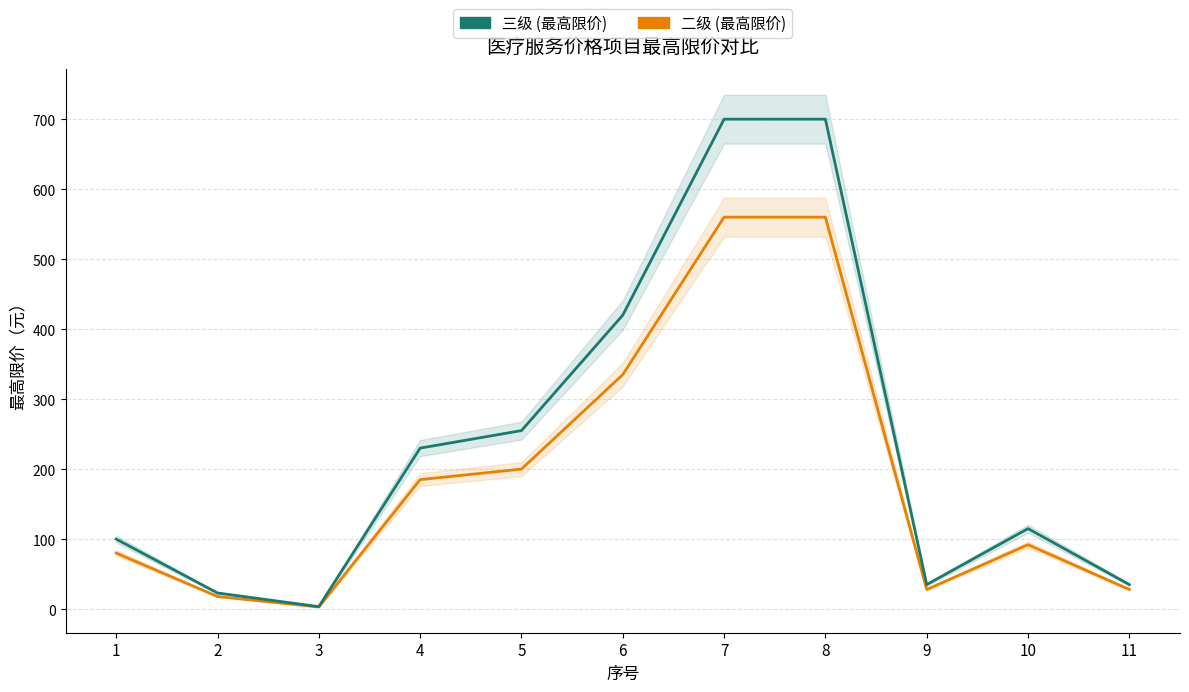

Does the chart display data point markers on the line(s)?

No